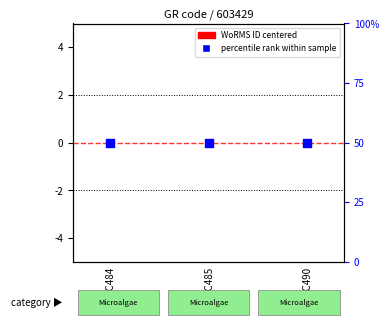

Which series reaches the minimum Y coordinate?

WoRMS ID (centered)